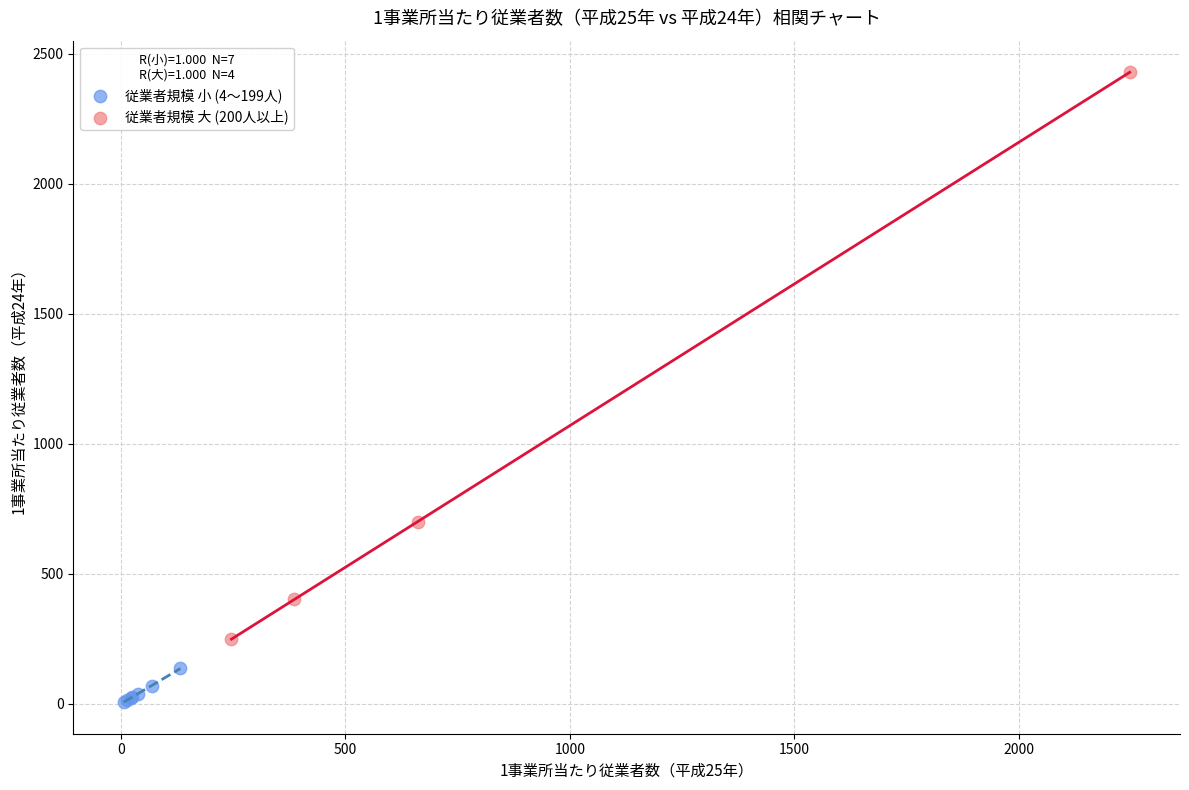

Which series contains the highest Y value?

従業者規模 大 (200人以上)